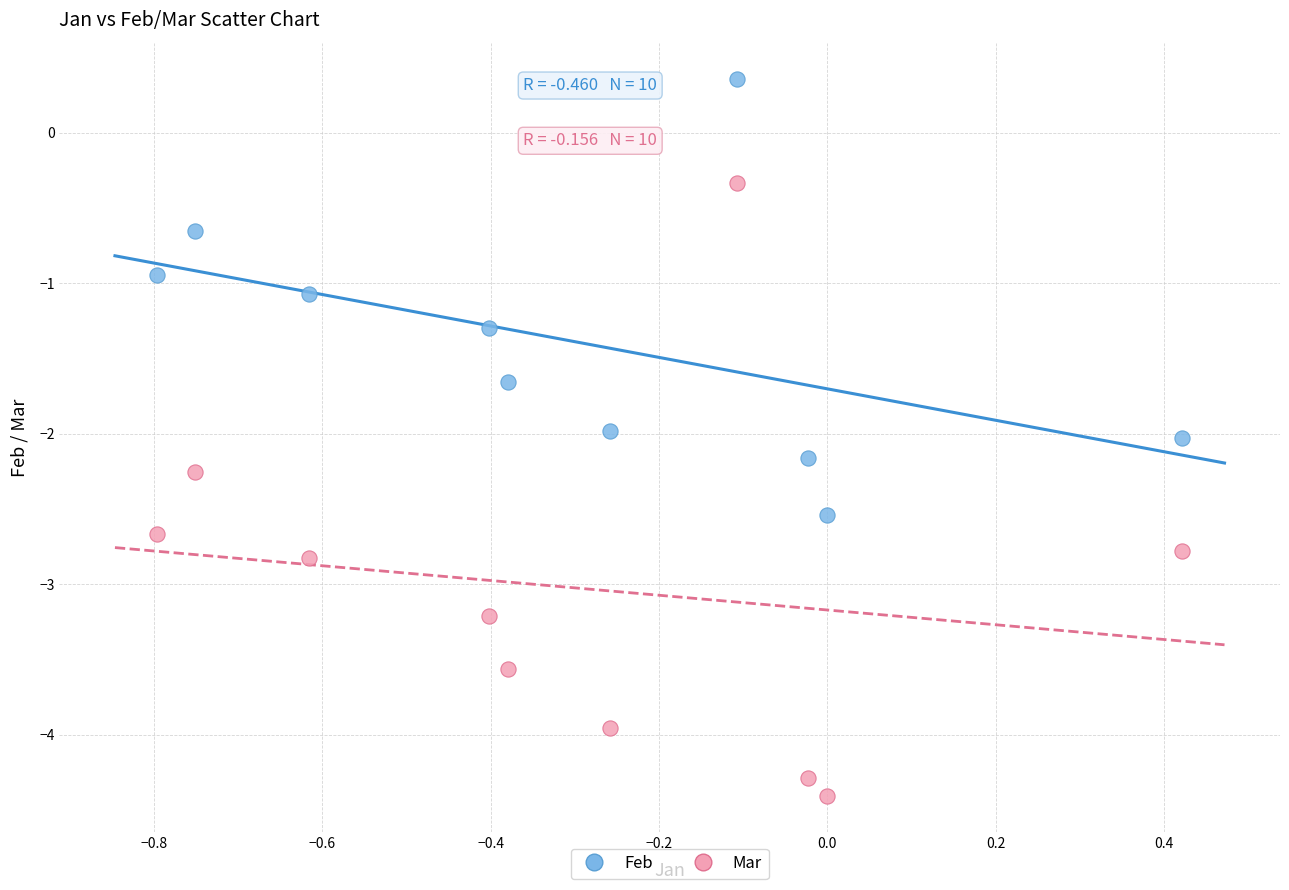

Which series has the widest spread of Y values?

Mar